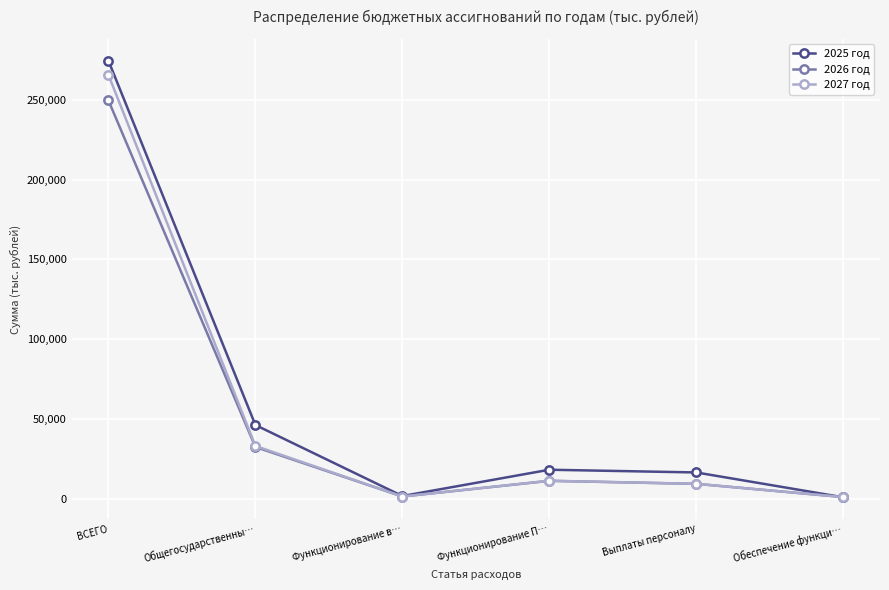

Where is 2025 год nearest to the value 137686?

Общегосударственны…